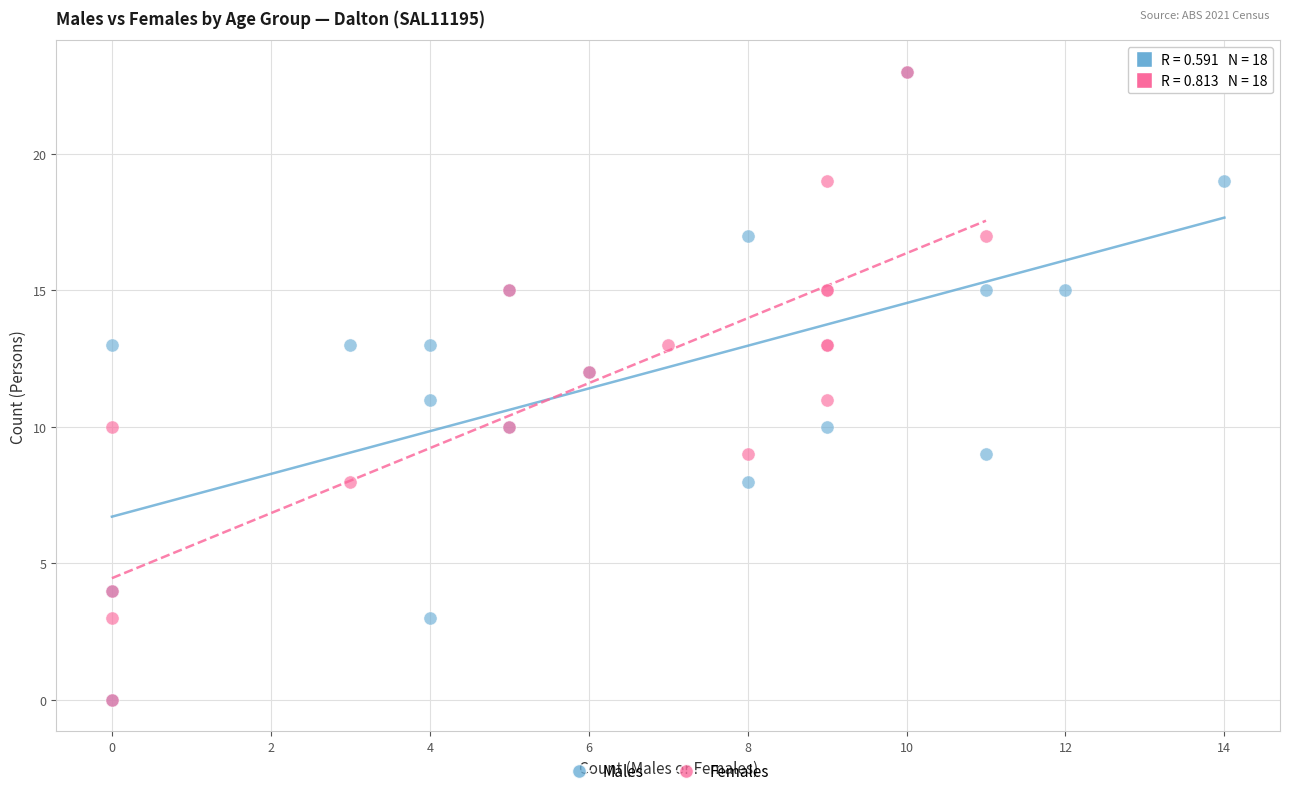

What are all the series names shown in the legend?

Males, Females